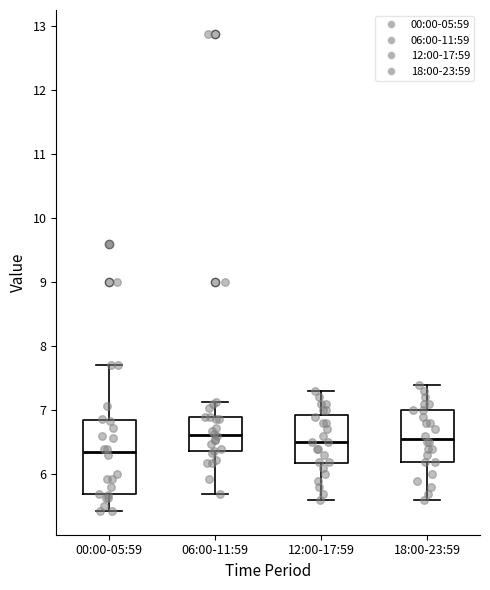

Reading left to right, transcribe this box plot: for each box, give where its median line is, the range the box spans, and where its two whiskers end, as read against the y-axis. The values are not printed on the chart, so give them approximately, as read against the axis.

00:00-05:59: median 6.4, box 5.7 to 6.8, whiskers 5.4 to 7.7
06:00-11:59: median 6.6, box 6.4 to 6.9, whiskers 5.7 to 7.1
12:00-17:59: median 6.5, box 6.2 to 6.9, whiskers 5.6 to 7.3
18:00-23:59: median 6.6, box 6.2 to 7.0, whiskers 5.6 to 7.4